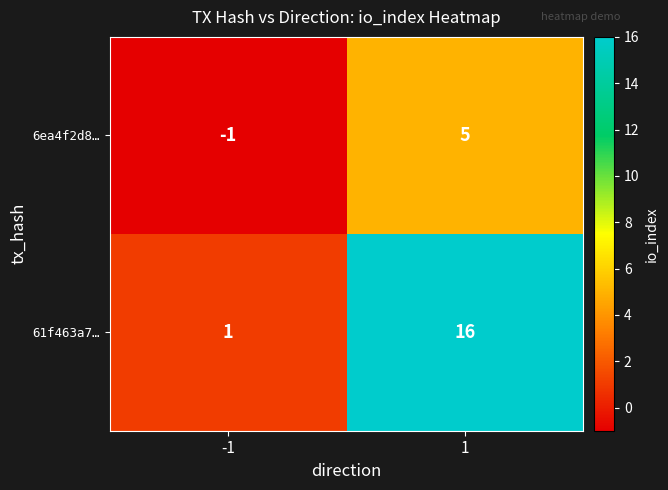

What is the sum of the 61f463a7… values at 1 and -1?

17